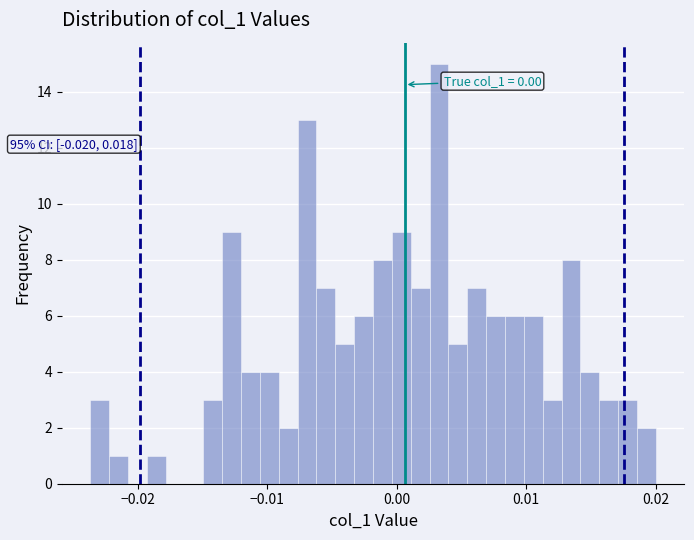

Read against the x-axis, roughly where is the centre of the tallest bar?

0.003